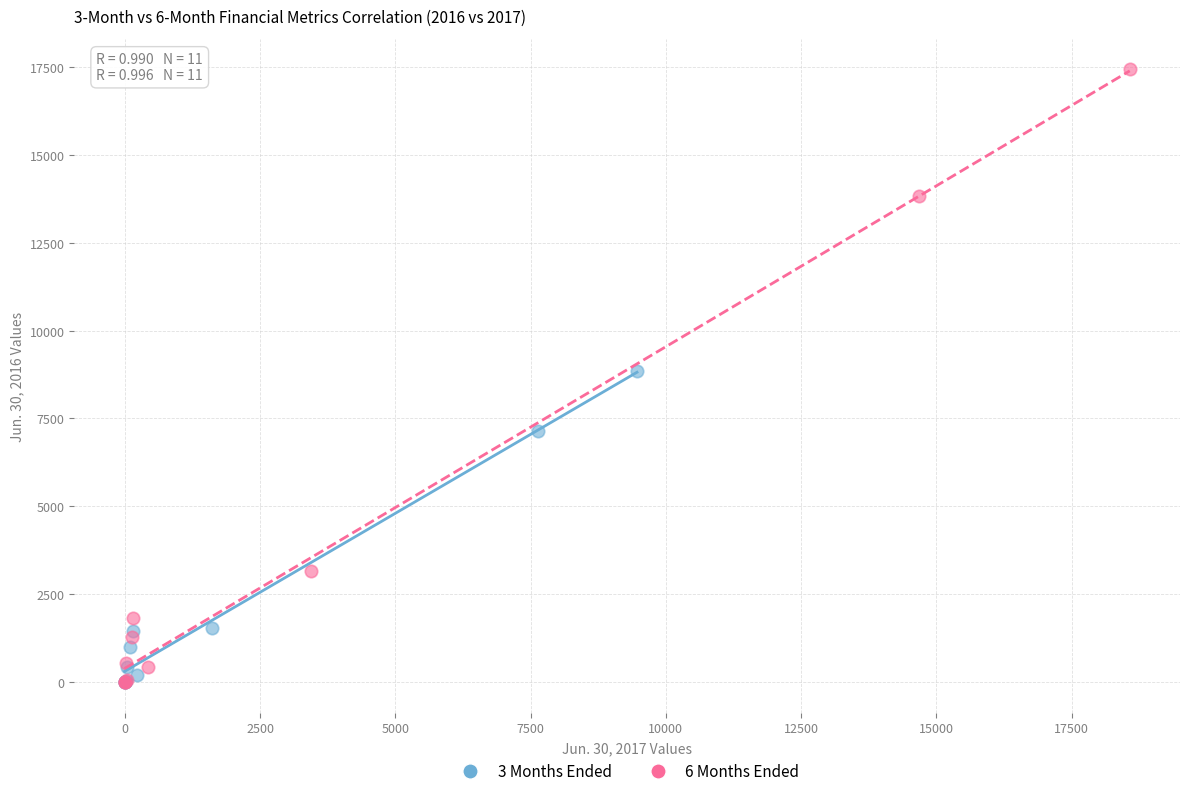

What are all the series names shown in the legend?

3 Months Ended, 6 Months Ended